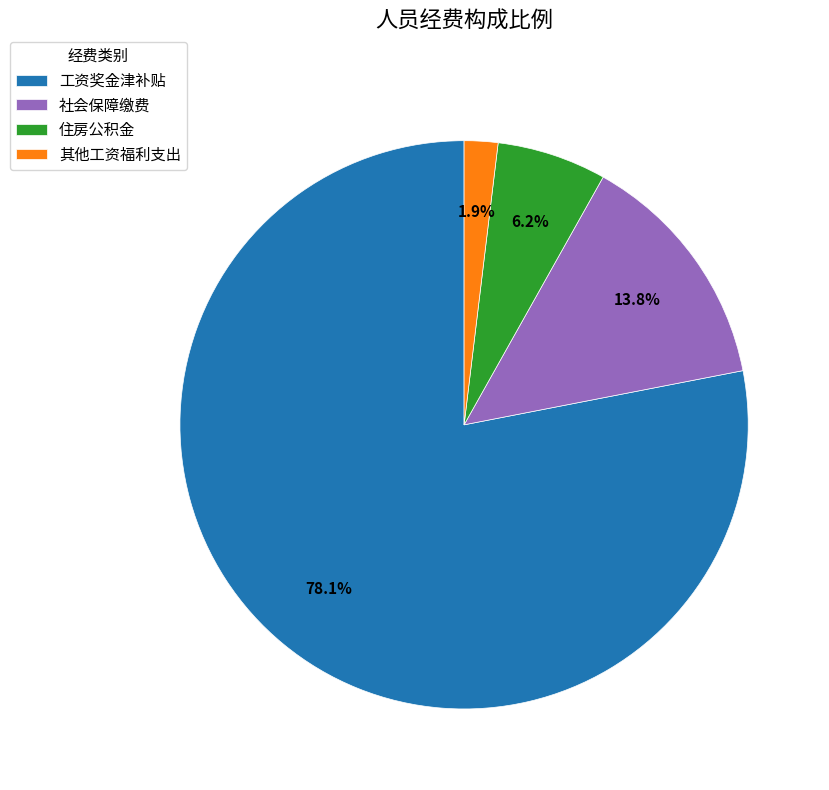

Is the sum of 工资奖金津补贴 and 其他工资福利支出 greater than half?

Yes